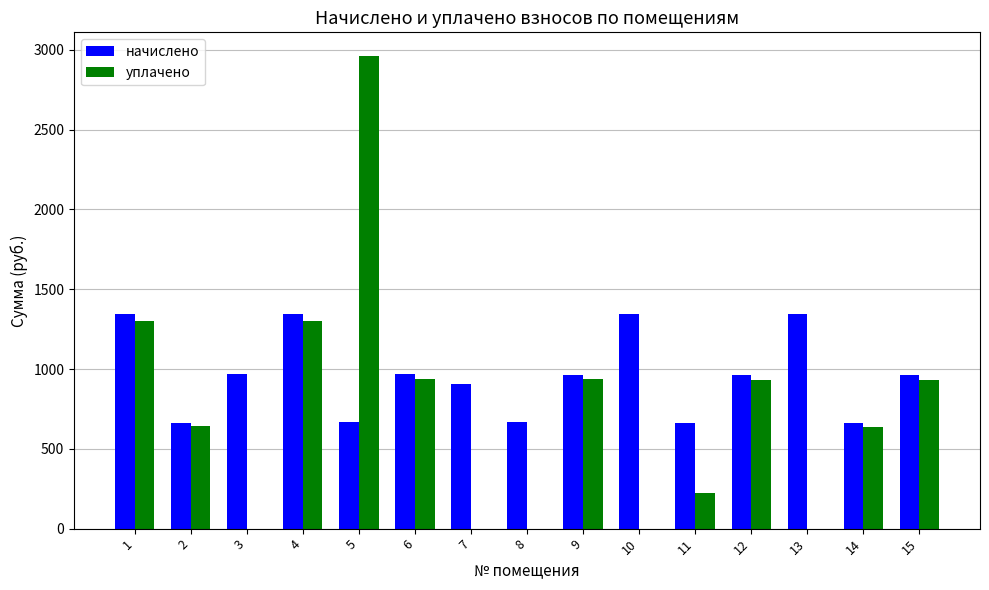

What are all the series names shown in the legend?

начислено, уплачено